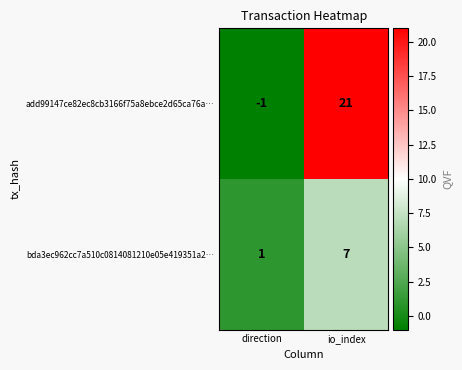

Which series has the largest range (max minus min)?

add99147ce82ec8cb3166f75a8ebce2d65ca76a…